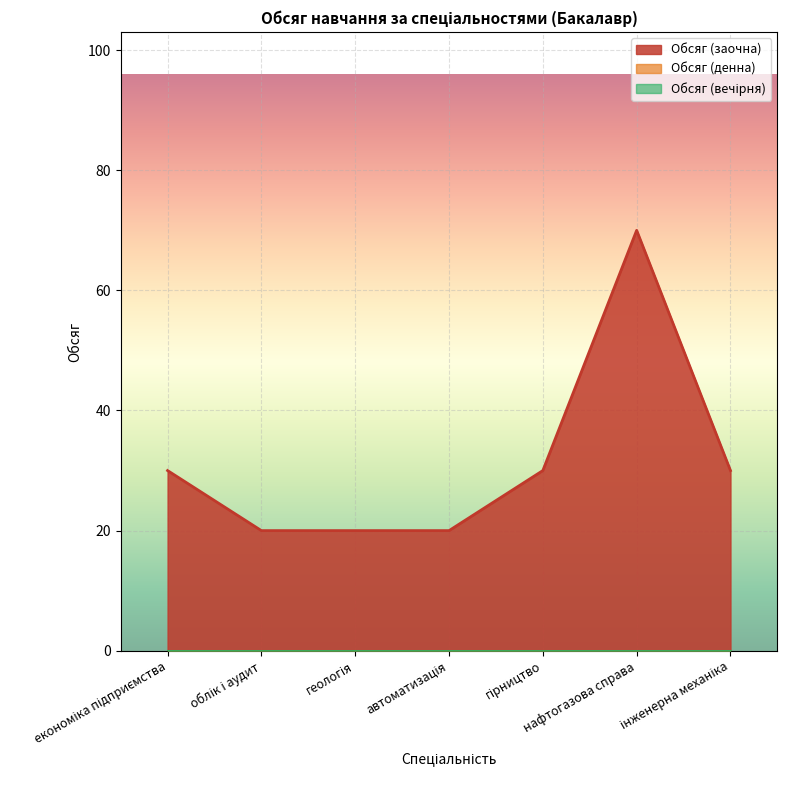

The value of Обсяг (денна) at облік і аудит is 0. True or false?

True